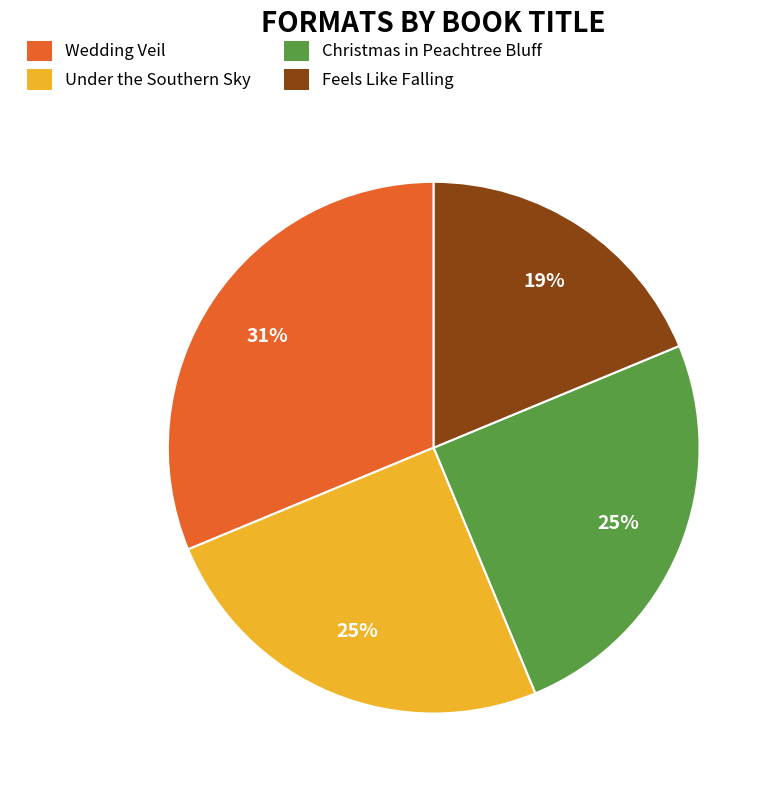

Which category has the biggest portion of the pie?

Wedding Veil